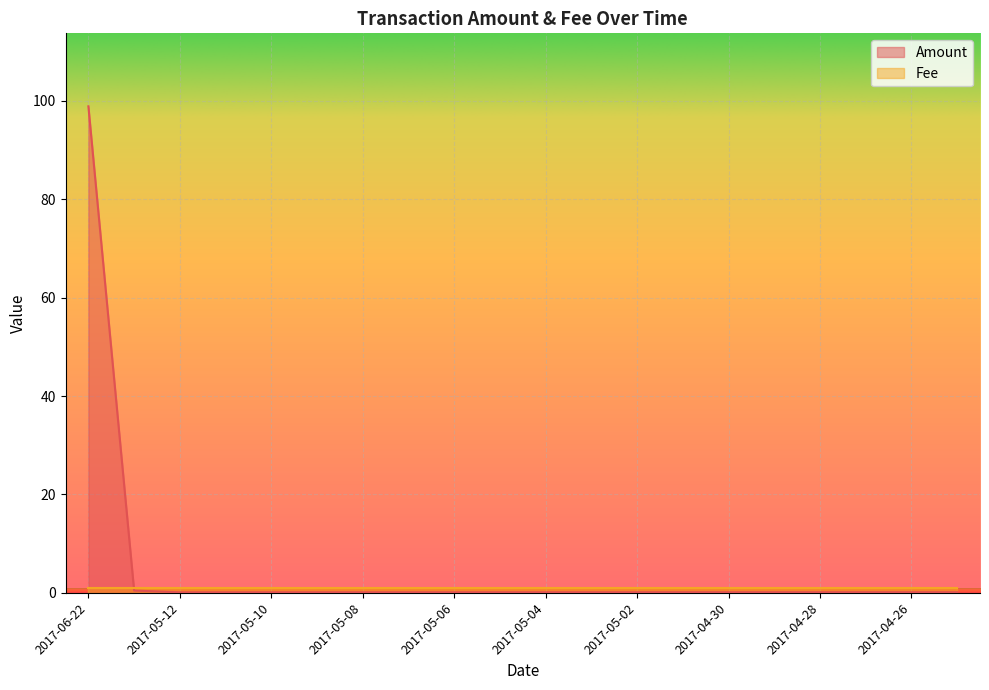

Rank the categories by value from highest to lowest.

2017-06-22, 2017-06-21, 2017-04-25, 2017-04-26, 2017-04-27, 2017-04-28, 2017-04-29, 2017-04-30, 2017-05-01, 2017-05-02, 2017-05-03, 2017-05-04, 2017-05-05, 2017-05-06, 2017-05-07, 2017-05-08, 2017-05-09, 2017-05-10, 2017-05-11, 2017-05-12